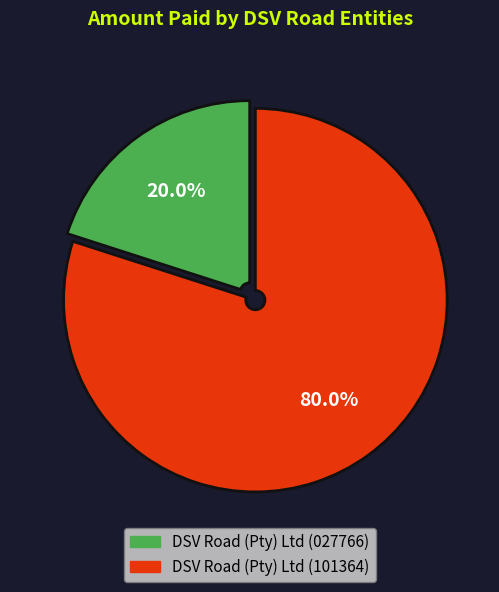

What percentage is the DSV Road (Pty) Ltd (101364) slice, to the nearest percent?

80%